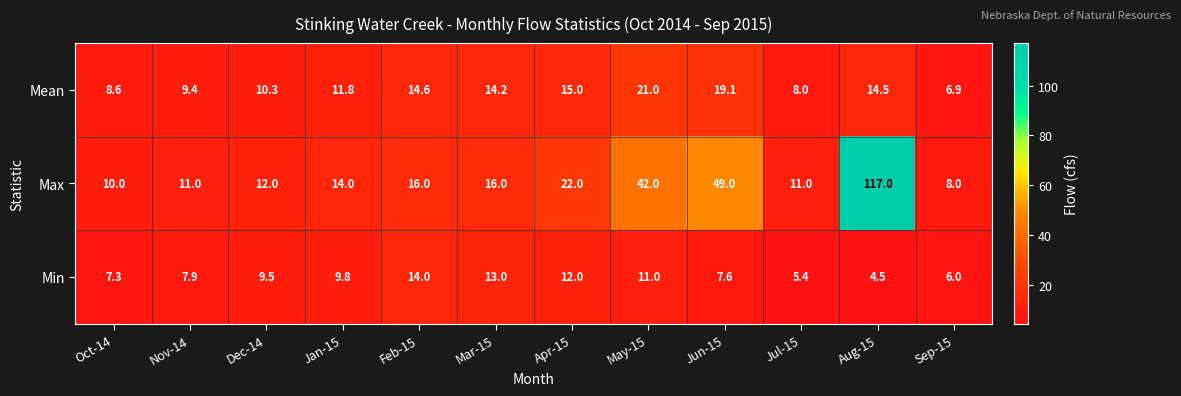

At which category does the chart reach its peak across all series?

Aug-15